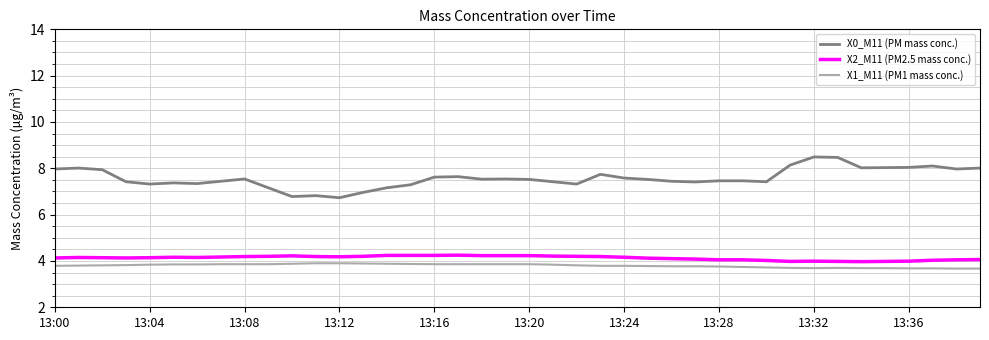

Which series has the widest spread of values?

X0_M11 (PM mass conc.)